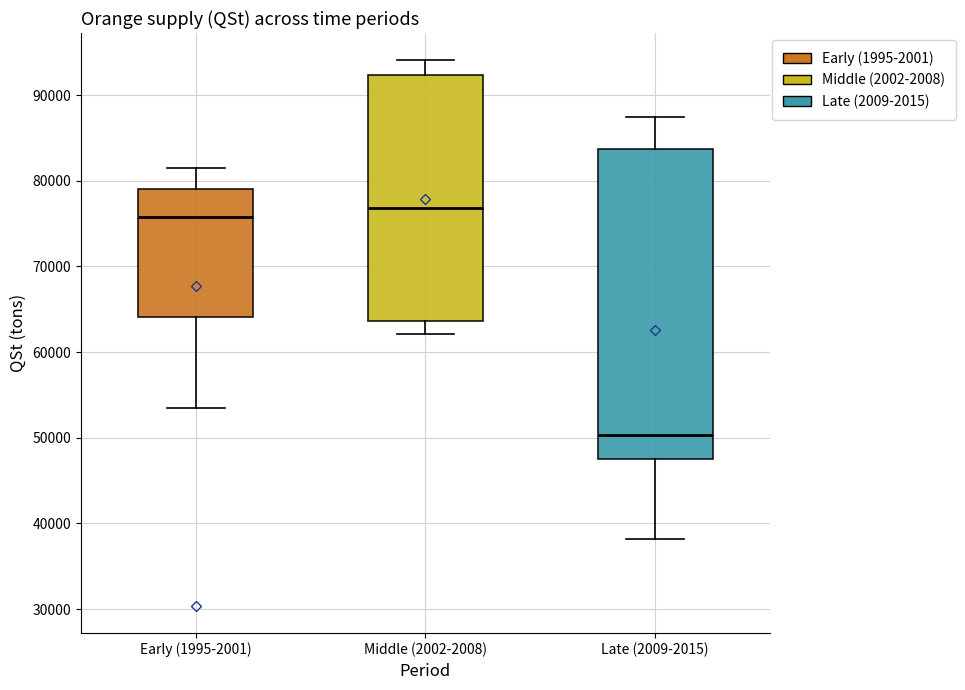

Reading left to right, read every box against the y-axis: the position of its median line, the range the box covers, and the ends of its whiskers. The values are not printed on the chart, so give them approximately, as read against the axis.

Early (1995-2001): median 76000, box 64000 to 79000, whiskers 54000 to 81000
Middle (2002-2008): median 77000, box 64000 to 92000, whiskers 62000 to 94000
Late (2009-2015): median 50000, box 47000 to 84000, whiskers 38000 to 87000